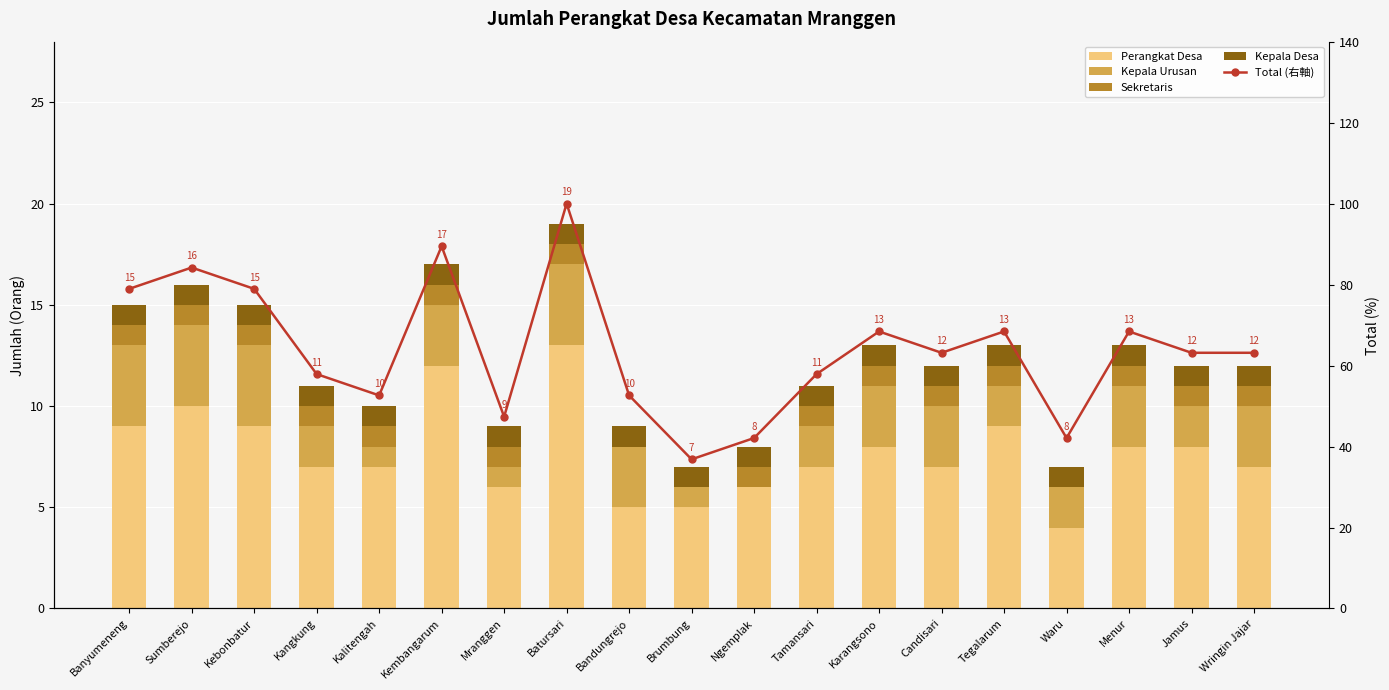

Does the chart contain any negative values?

No